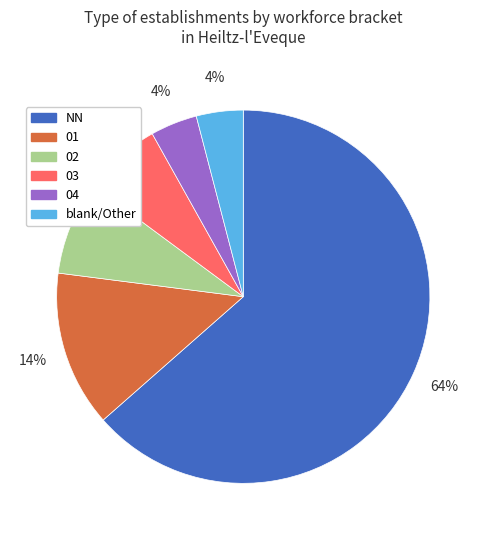

True or false: 02 accounts for 1% of the total.

False